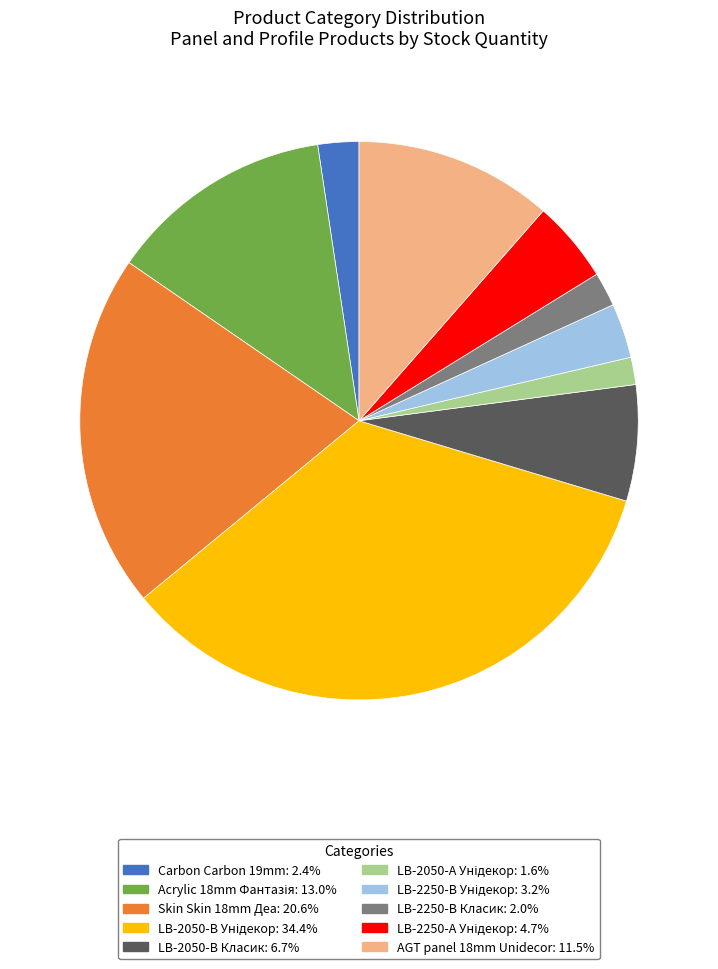

Combined, do LB-2250-В Класик: 2.0% and Carbon Carbon 19mm: 2.4% account for over 50%?

No